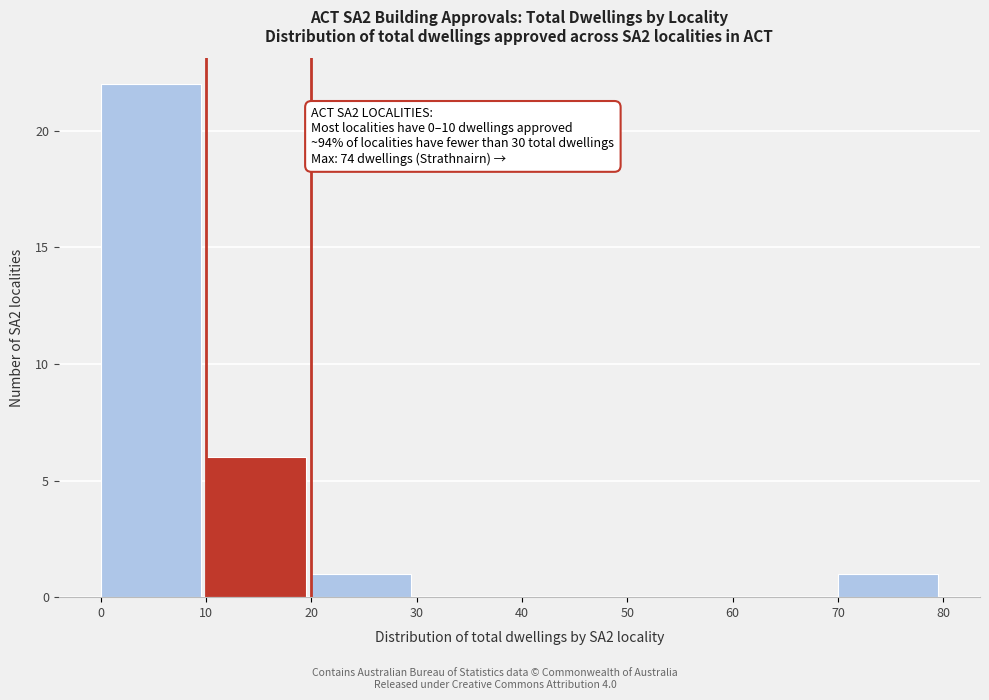

Which range on the x-axis has the tallest bar?

0 to 10